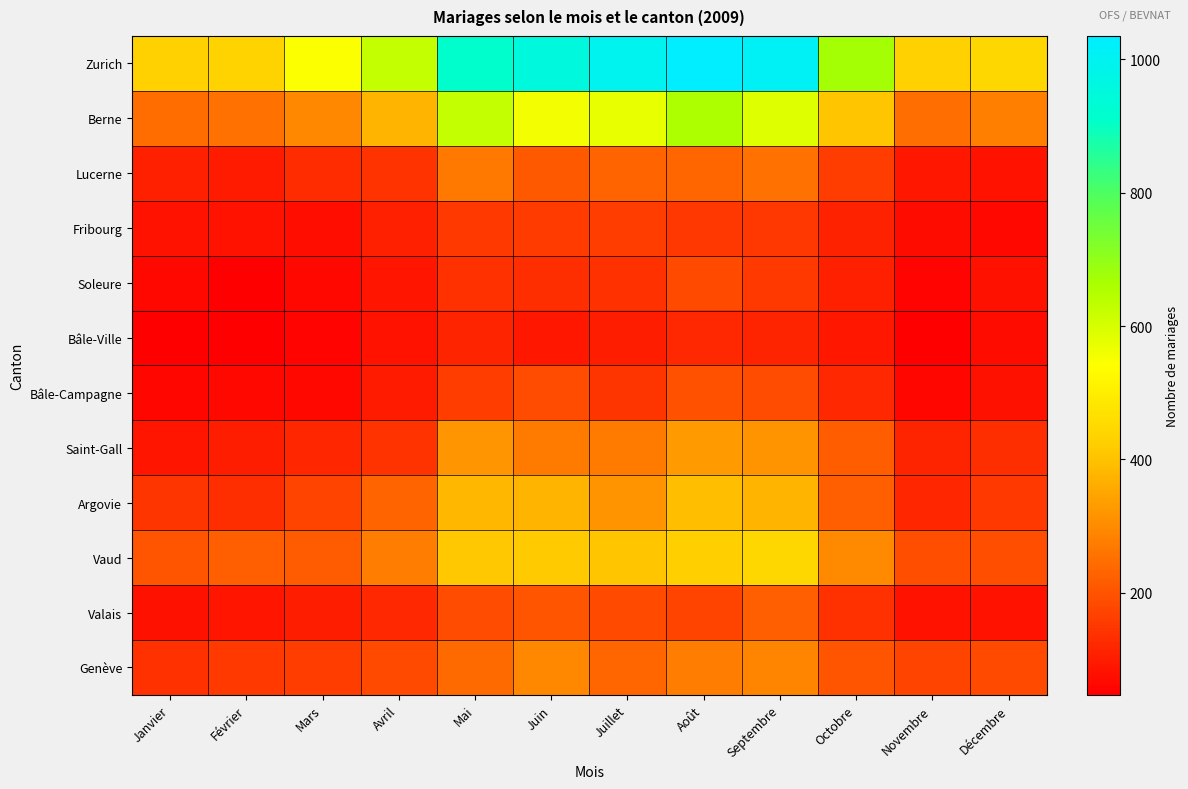

List the series in order of their peak value, lowest first.

Bâle-Ville, Fribourg, Soleure, Bâle-Campagne, Valais, Lucerne, Genève, Saint-Gall, Argovie, Vaud, Berne, Zurich